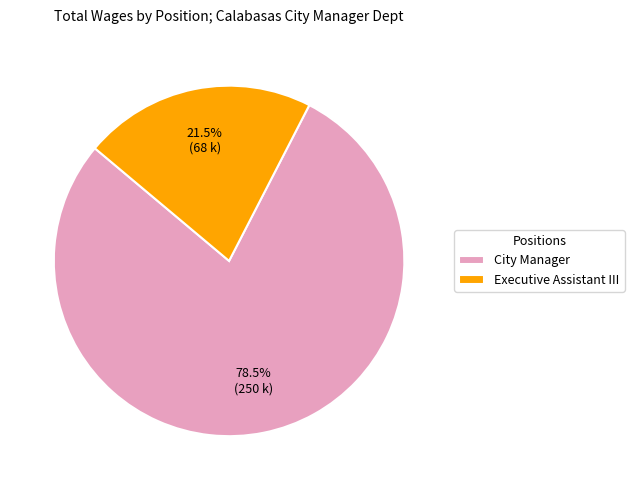

Which category has the biggest portion of the pie?

City Manager